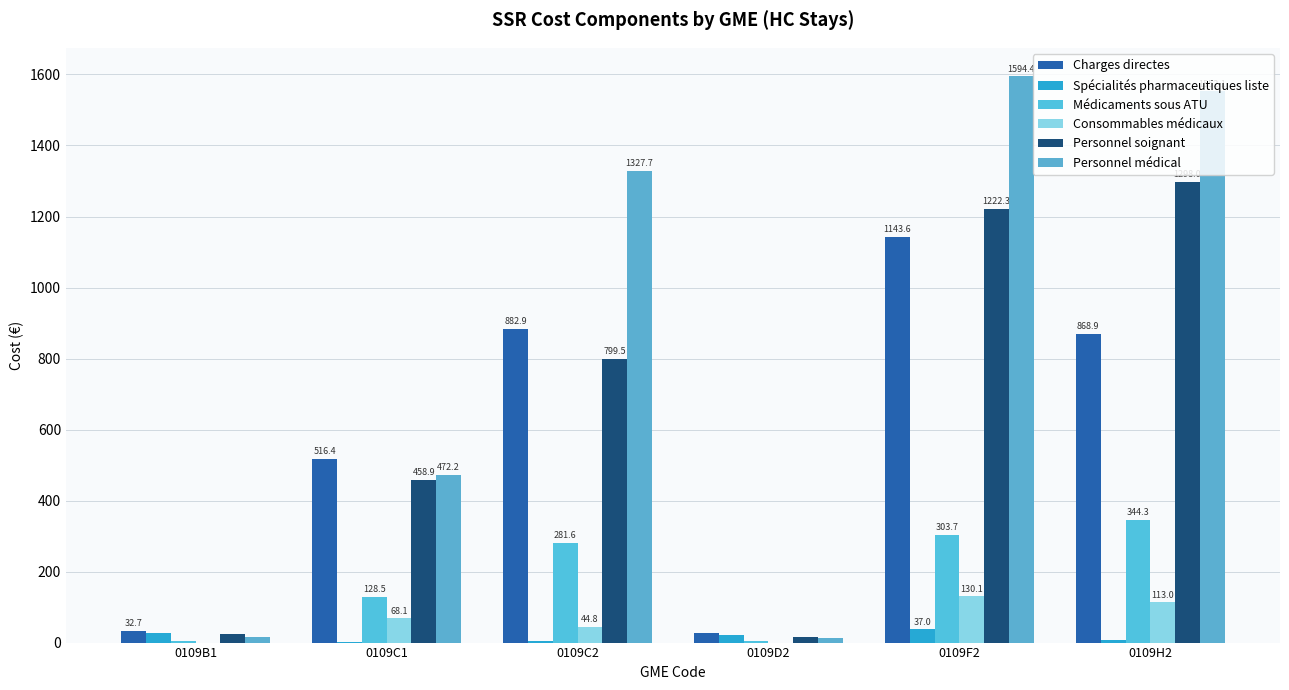

Does the chart contain stacked bars?

No